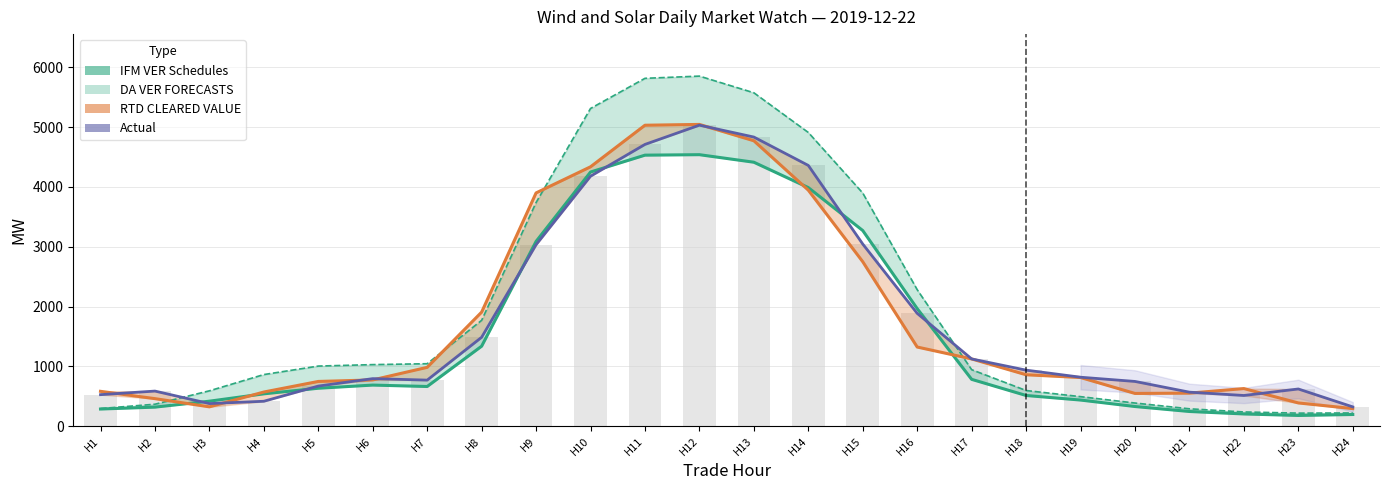

Rank the series by their maximum value, from highest to lowest.

DA VER FORECASTS, RTD CLEARED VALUE, Actual, IFM VER Schedules